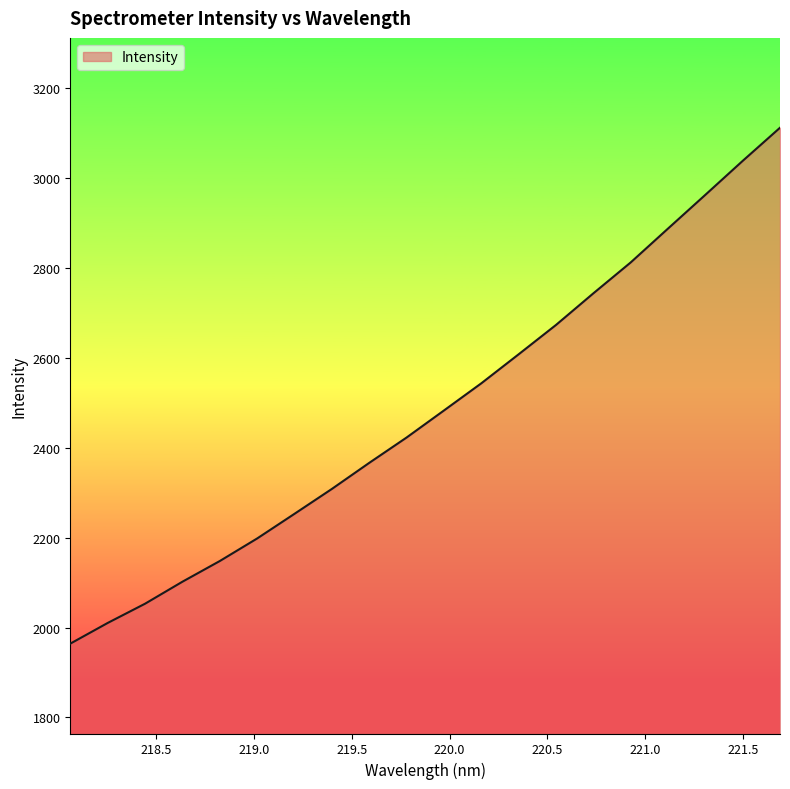

What is the smallest value displayed?

1964.1